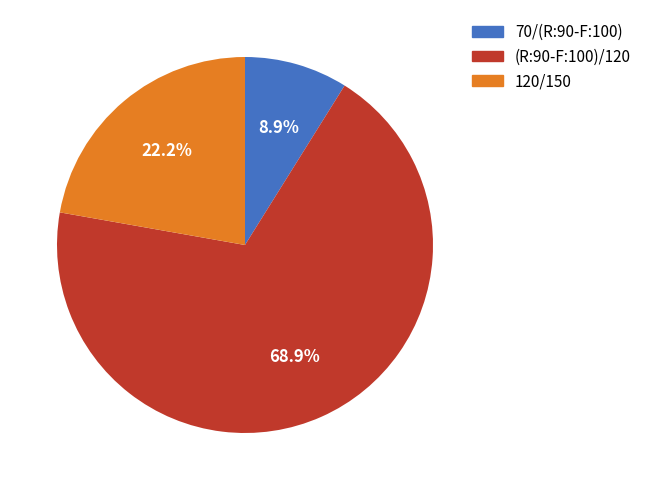

How many slices are in this pie chart?

3